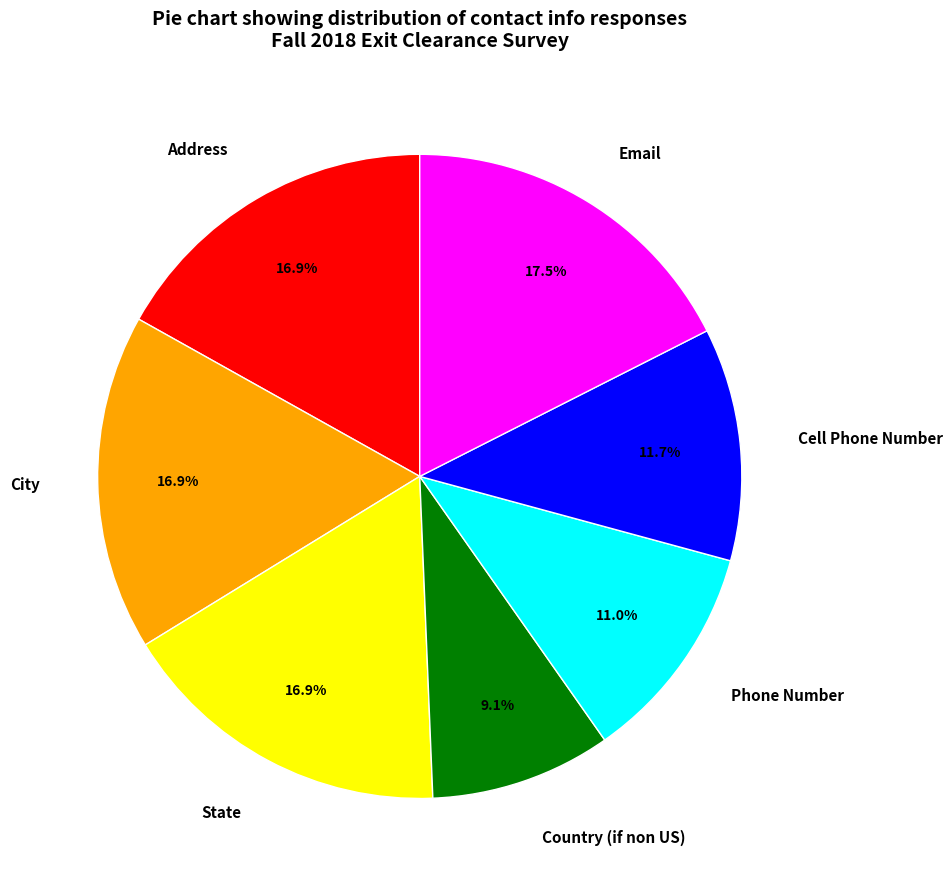

Is it true that Email is 13% of the pie?

False